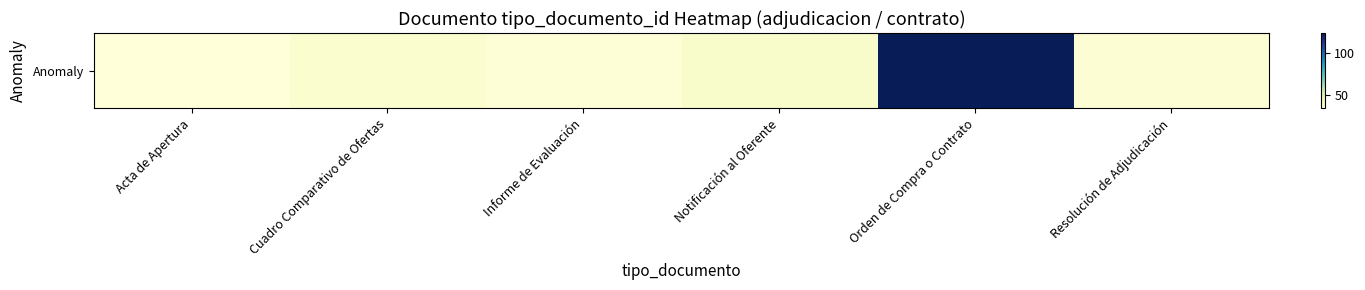

Which has a higher value, Notificación al Oferente or Orden de Compra o Contrato?

Orden de Compra o Contrato